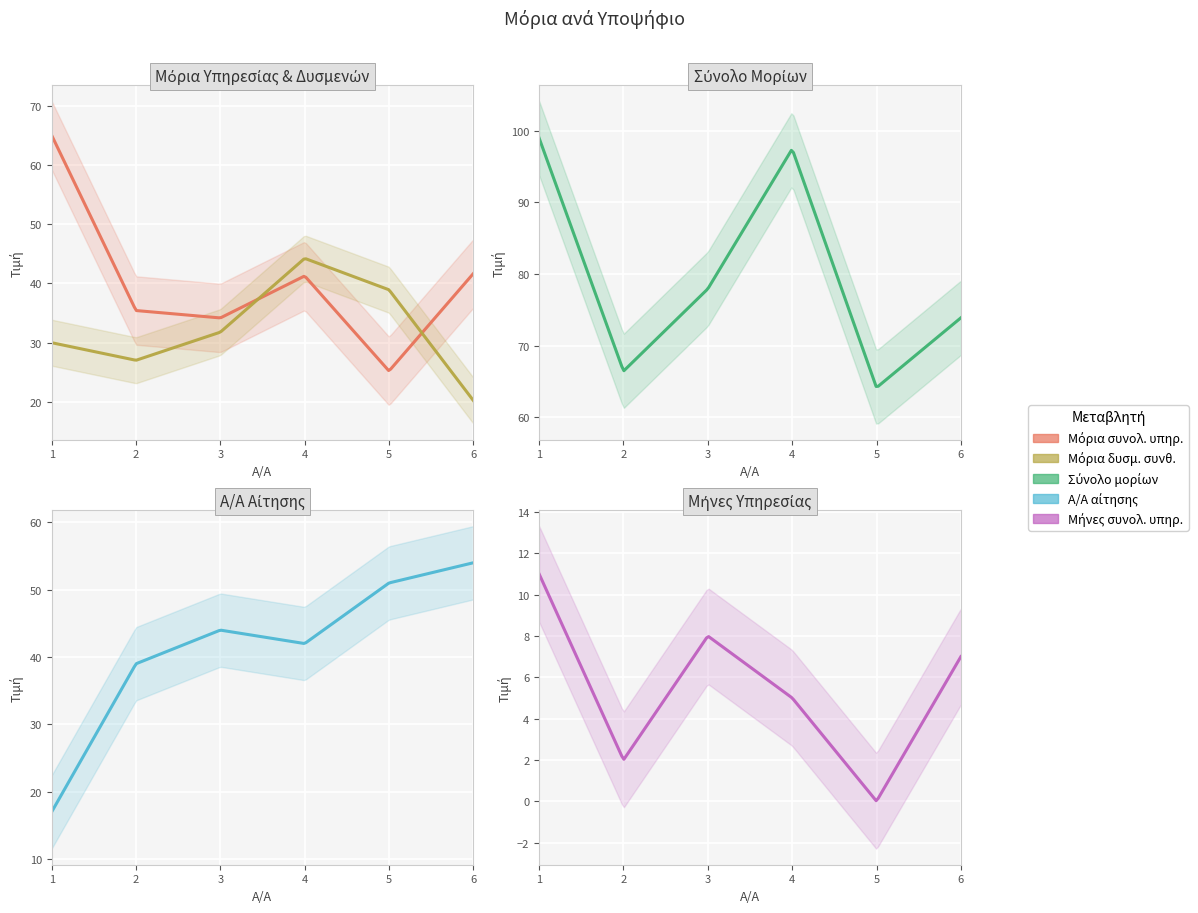

The Σύνολο μορίων series shows 64.1 at 5. True or false?

True